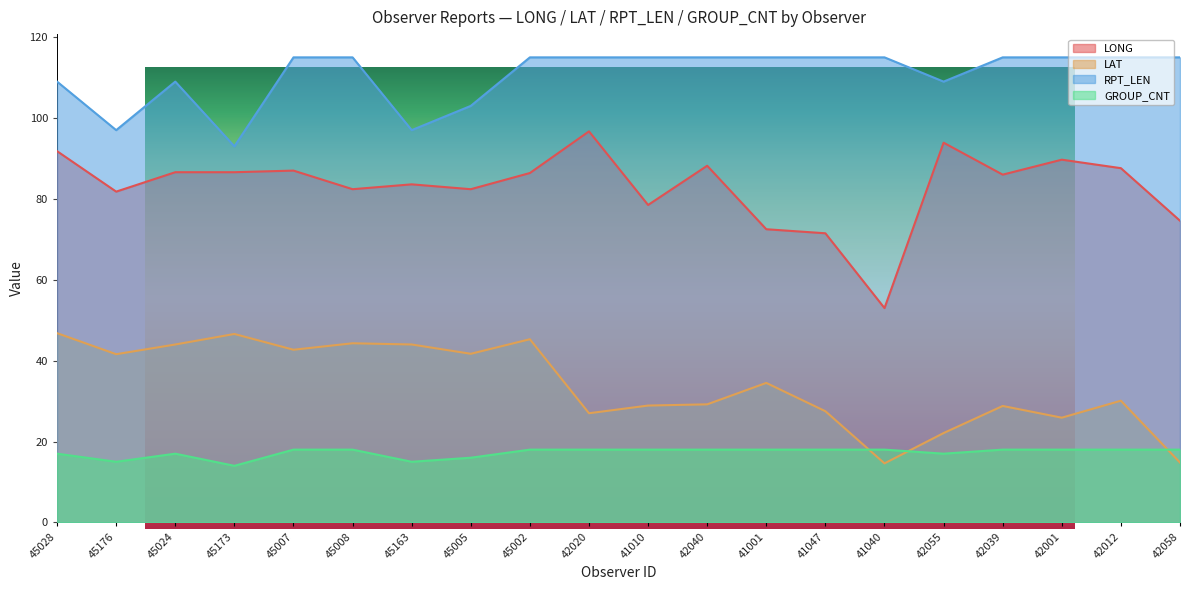

What is the difference between the second highest and second lowest values in the RPT_LEN series?

18.0